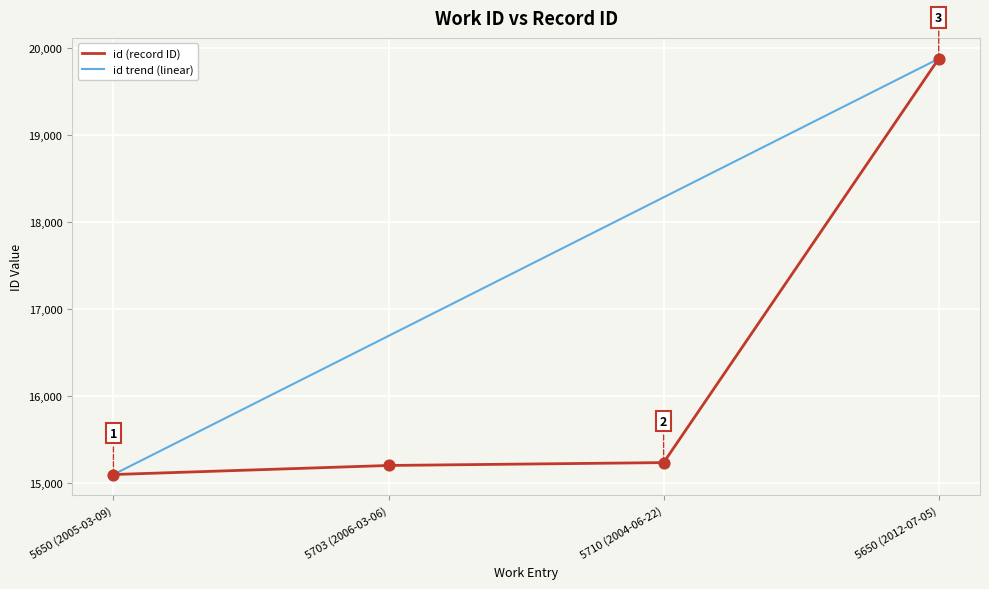

What are all the series names shown in the legend?

id (record ID), id trend (linear)